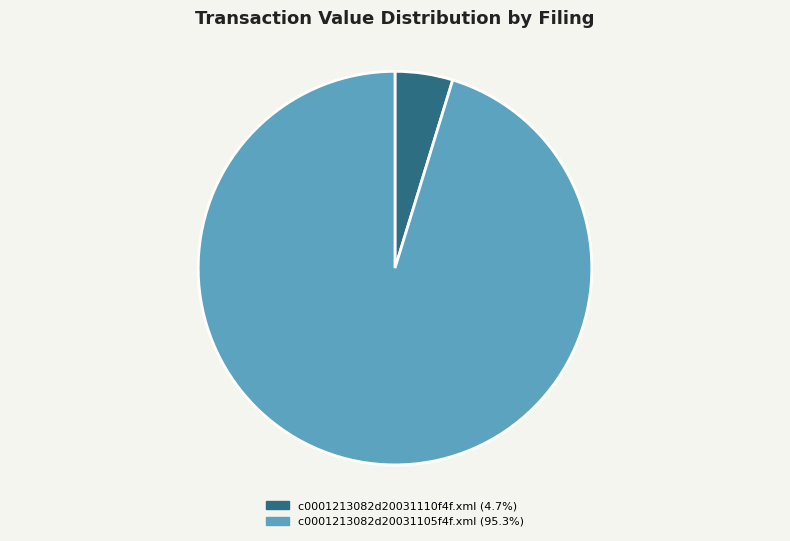

To the nearest percent, what is the difference between the largest and smallest slice percentages?

91%